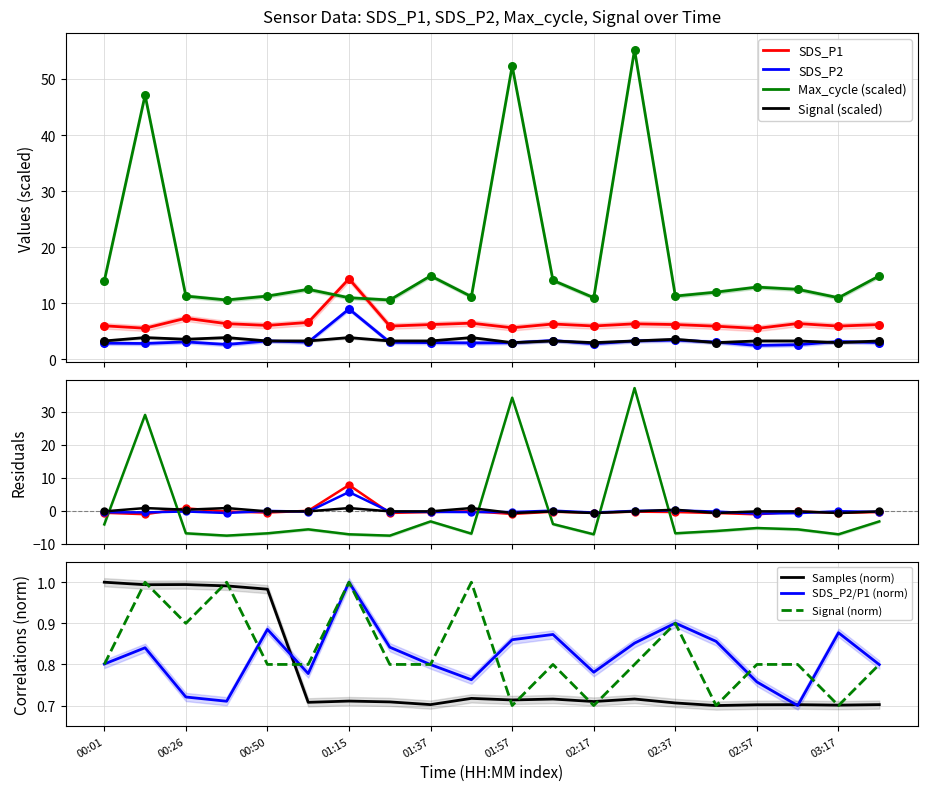

After their last crossing, which series has the higher values: SDS_P1 or Max_cycle (scaled)?

Max_cycle (scaled)